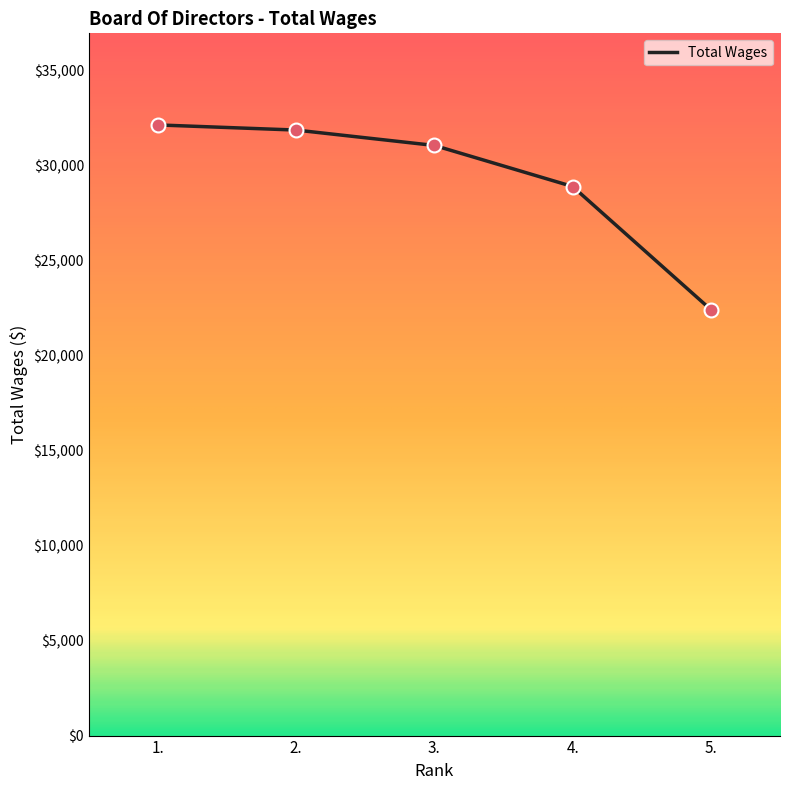

What is the ratio of the value at 3. to the value at 2.?

1.0